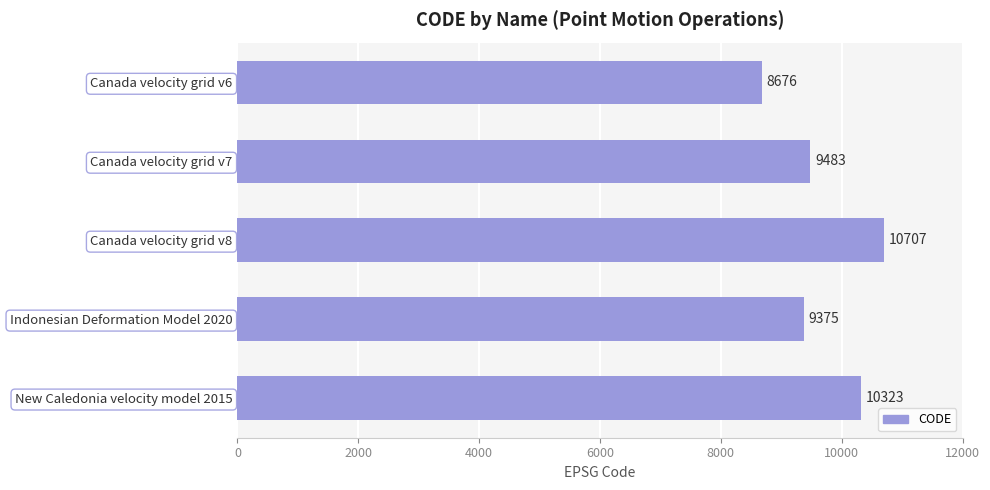

Rank the categories by value from lowest to highest.

Canada velocity grid v6, Indonesian Deformation Model 2020, Canada velocity grid v7, New Caledonia velocity model 2015, Canada velocity grid v8